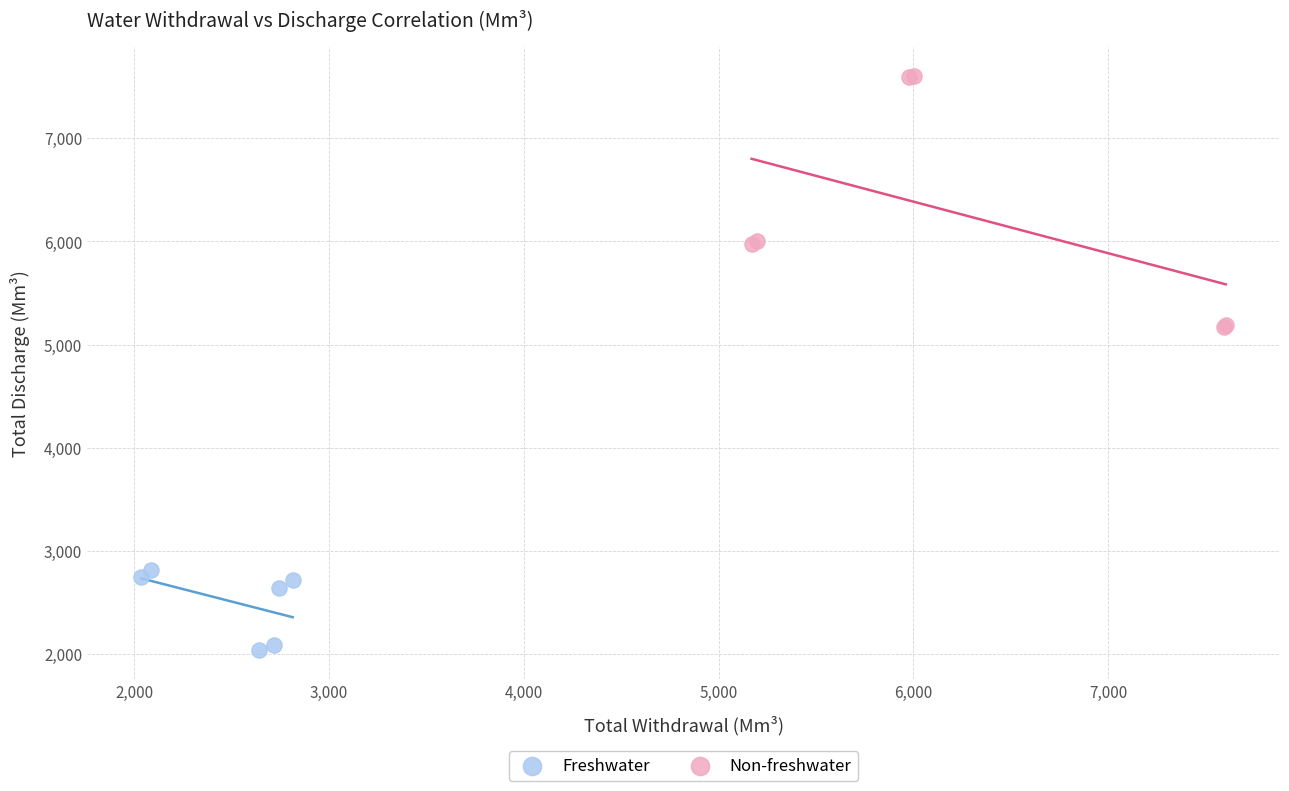

Which series has the largest Y range (max minus min)?

Non-freshwater